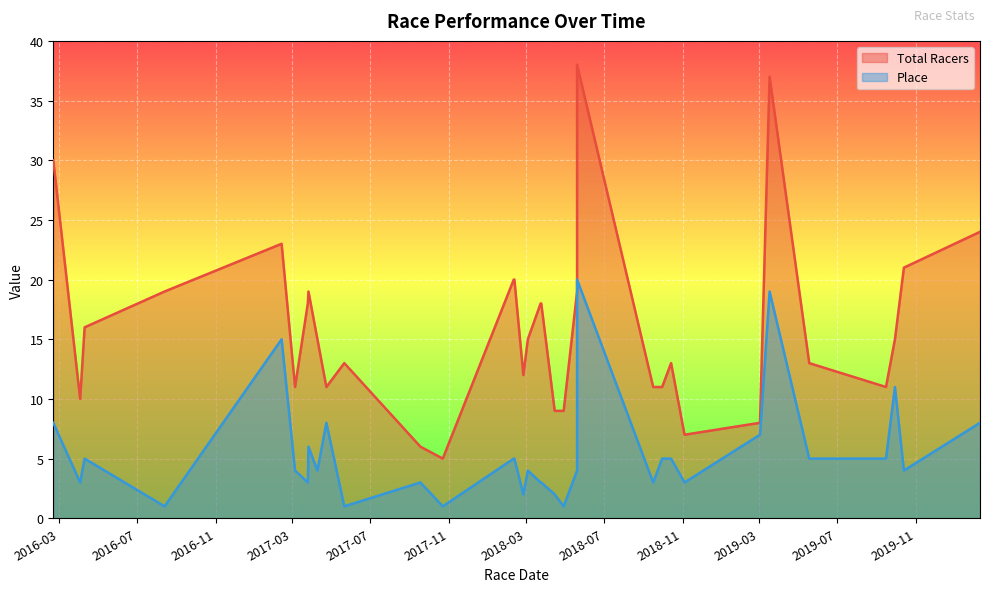

Rank the series at 2018-03-04 from lowest to highest value.

Place, Total Racers